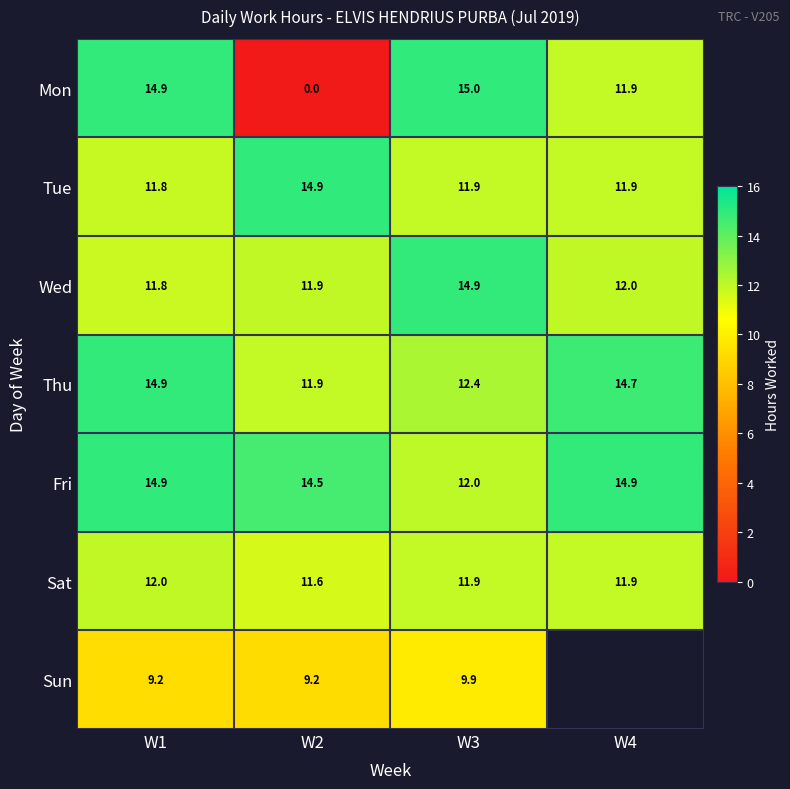

Is the value of Wed at W1 greater than the value of Sat at W3?

No